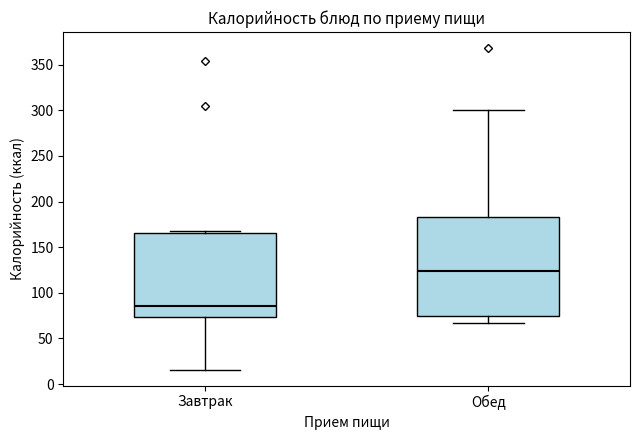

Where does the median line of the box for Завтрак sit on the y-axis? The values are not printed on the chart, so give them approximately, as read against the axis.

85